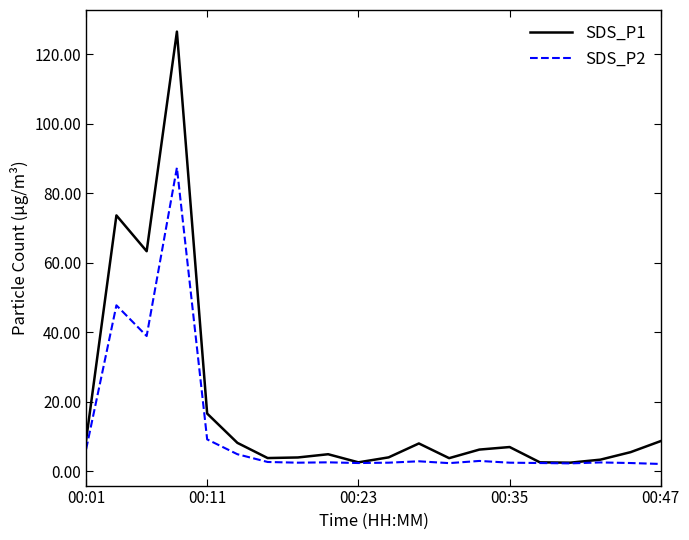

Rank the series by their average value, from lowest to highest.

SDS_P2, SDS_P1